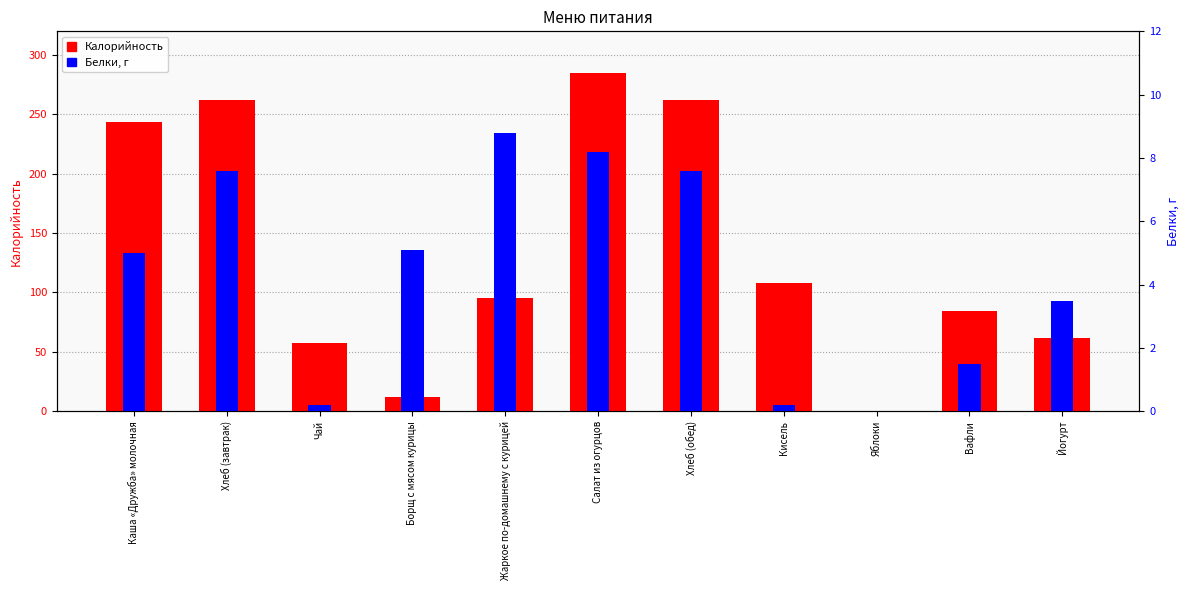

What is the sum of the Калорийность values at Салат из огурцов and Вафли?

369.6